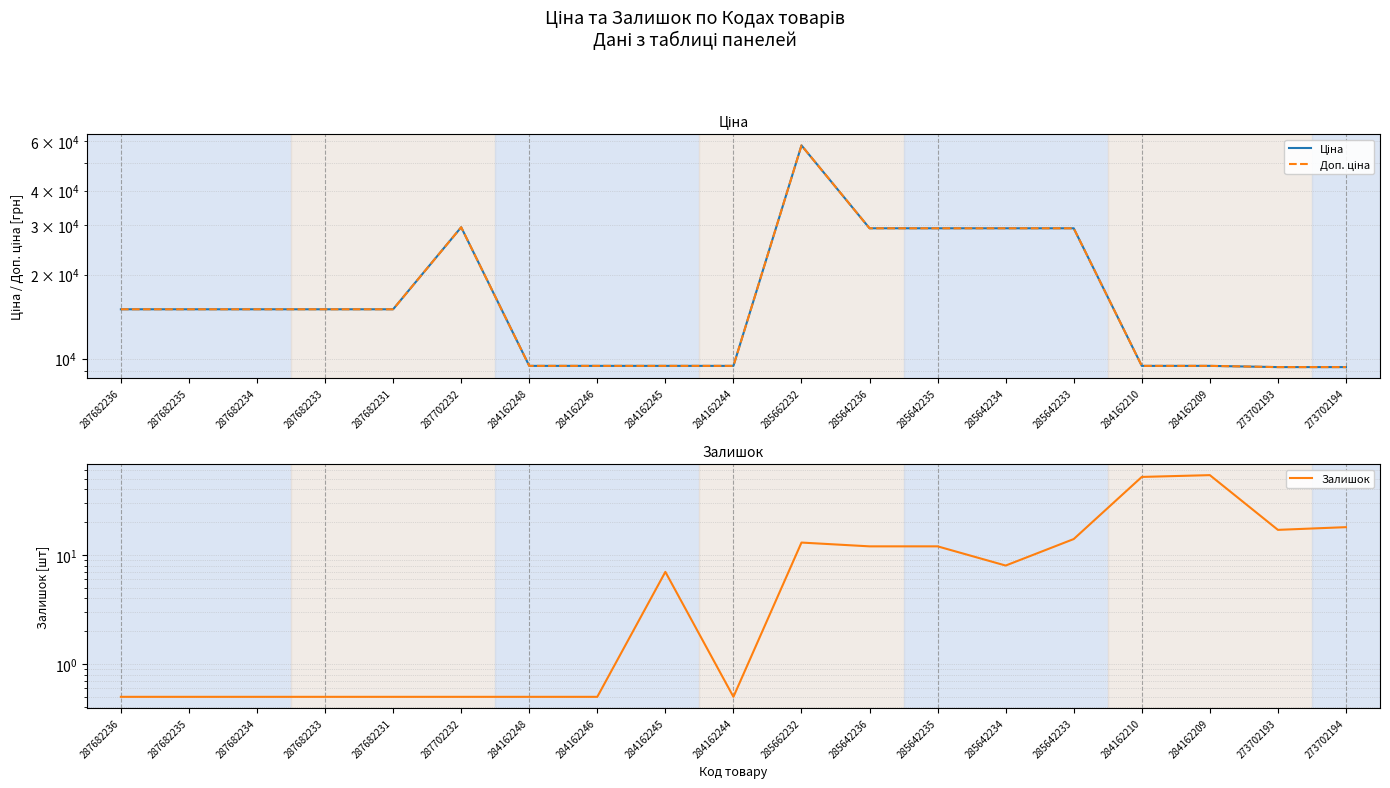

Which series has the largest range (max minus min)?

Ціна